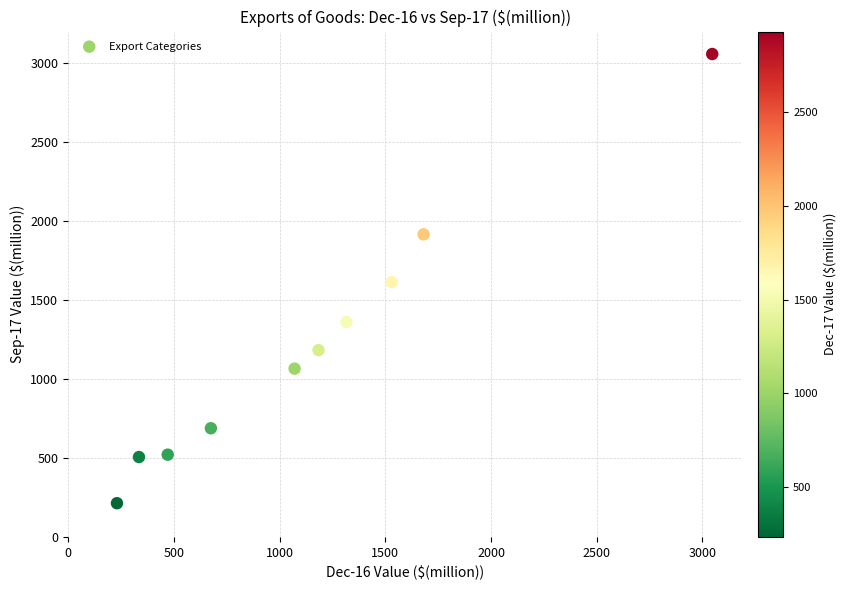

What is the average Y value?

1212